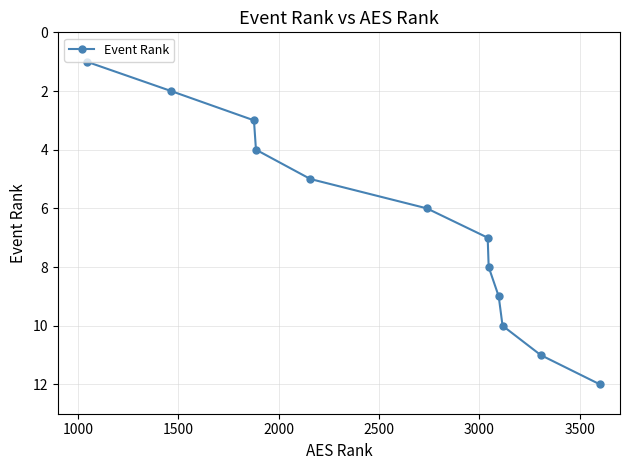

What is the difference between the second highest and second lowest values?

9